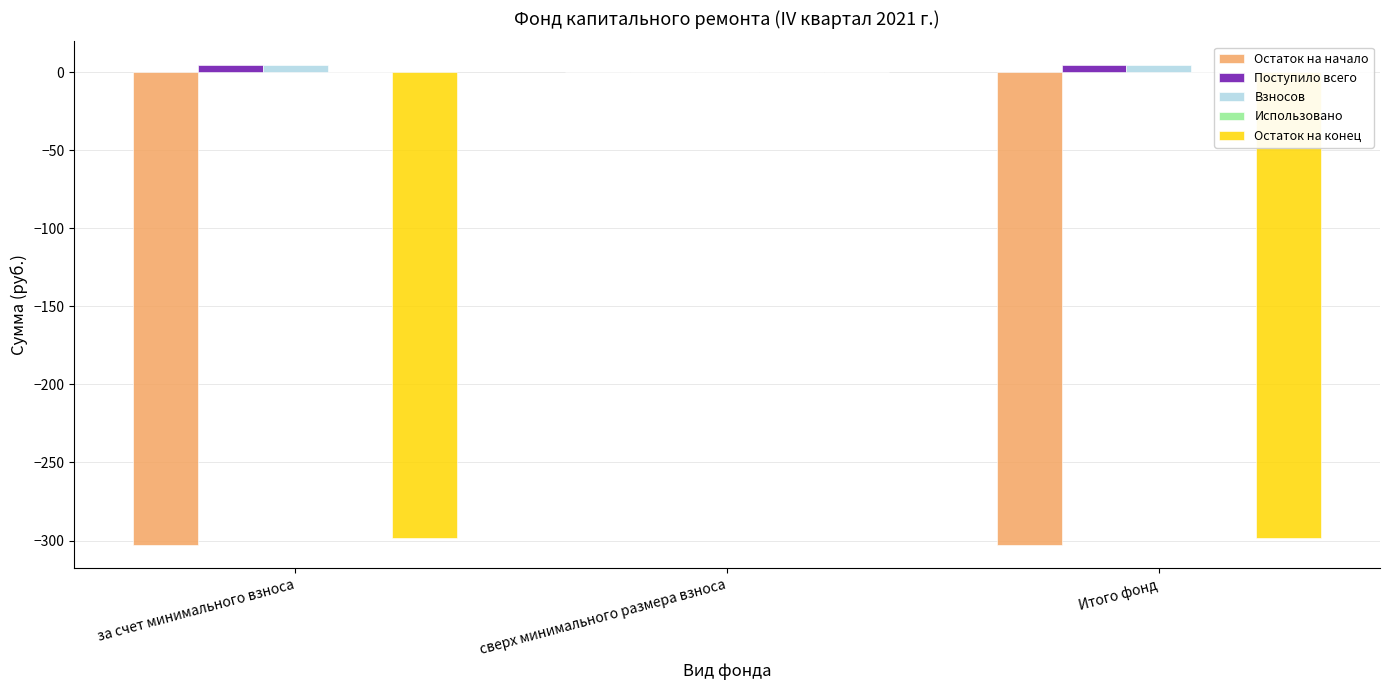

The value of Остаток на начало at Итого фонд is -493.4. True or false?

False